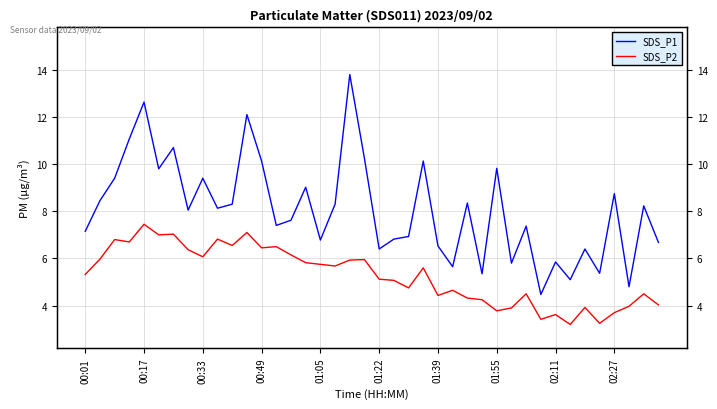

Rank the series at 01:39 from lowest to highest value.

SDS_P2, SDS_P1